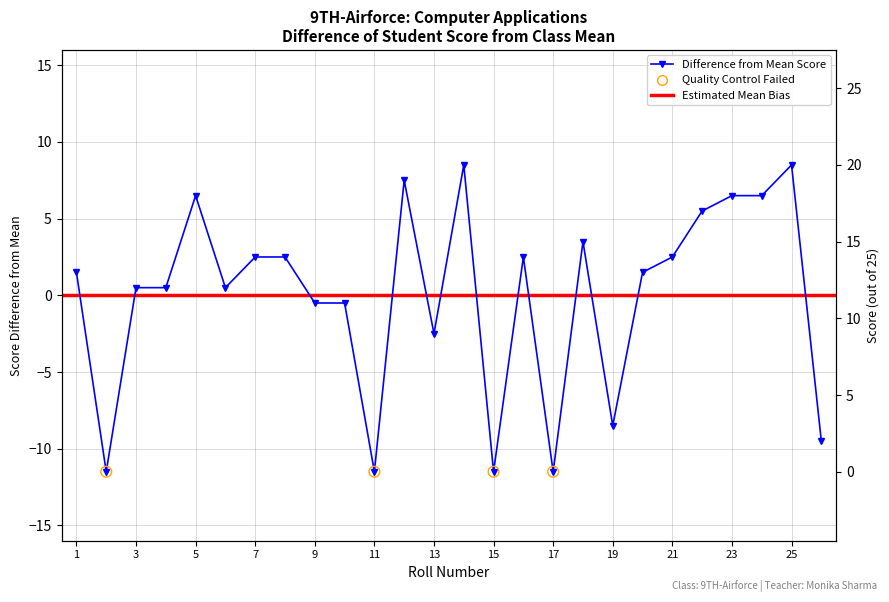

Which has a higher value, Roll 17 or Roll 4?

Roll 4